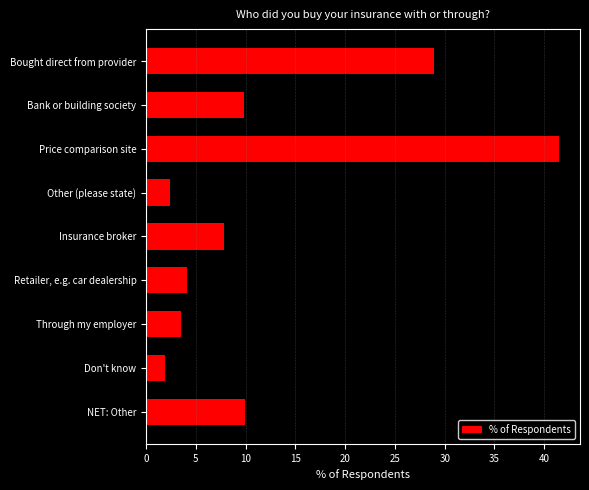

Between Insurance broker and Retailer, e.g. car dealership, which is larger?

Insurance broker